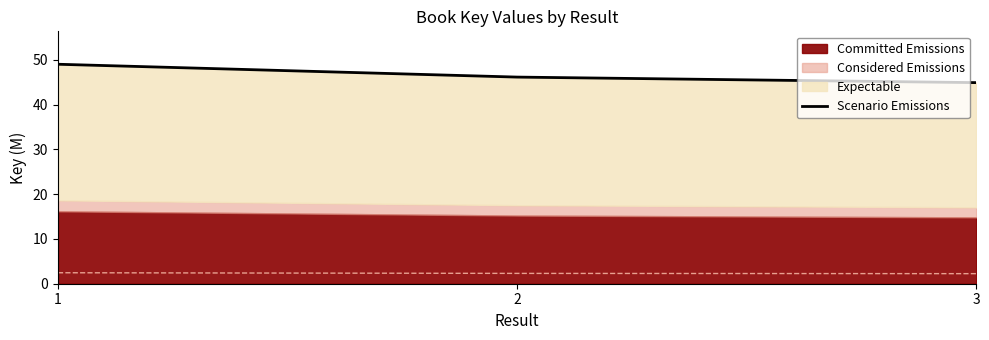

How many data points are less than 46?

1